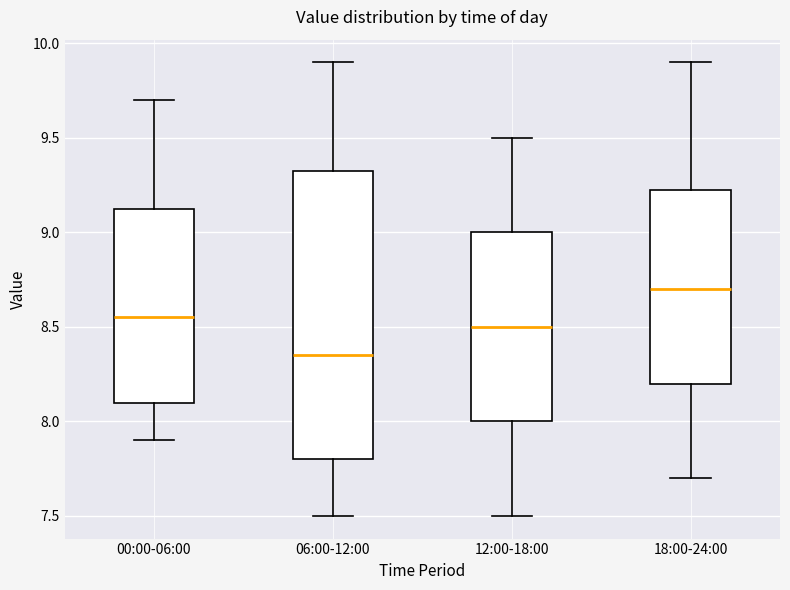

Which box's median line is the lowest?

06:00-12:00